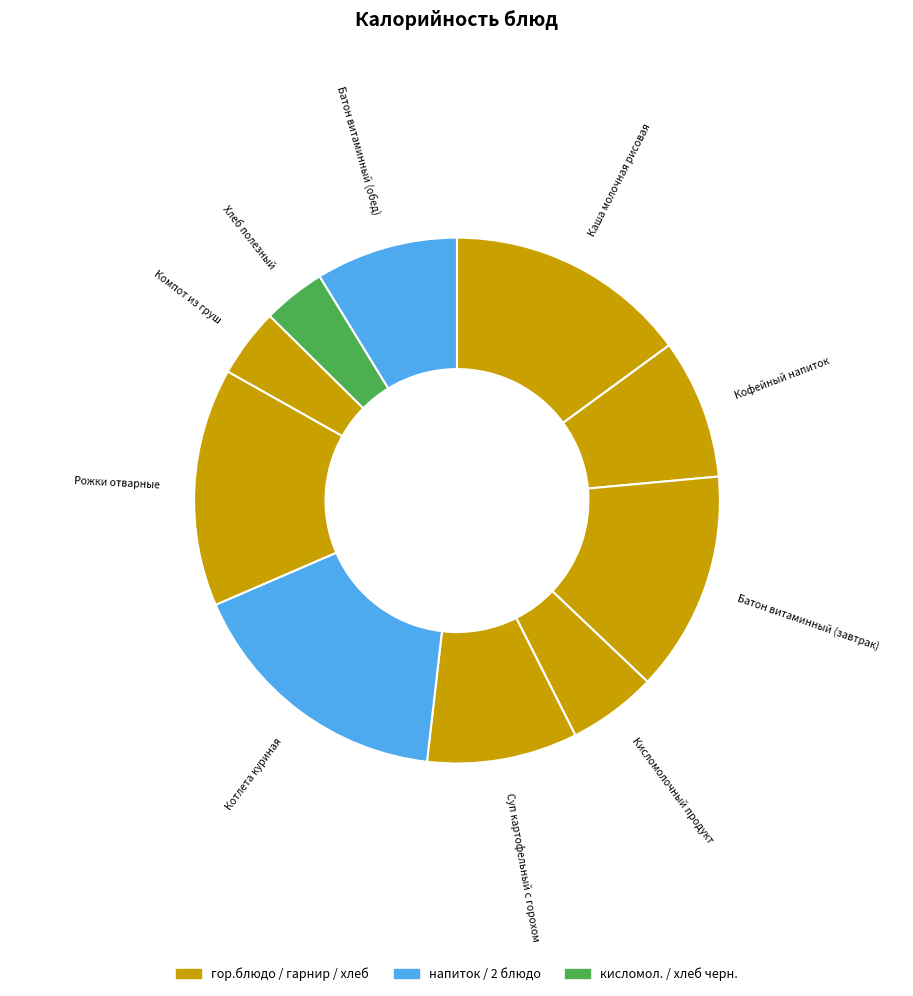

Count the number of slices in the pie.

10